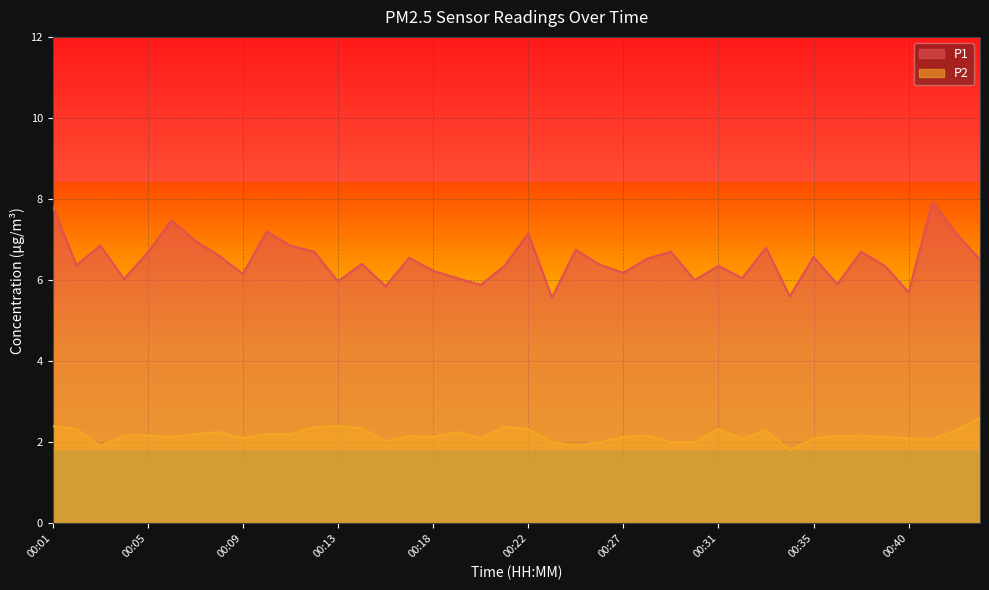

True or false: P2 and P1 intersect in this chart.

False